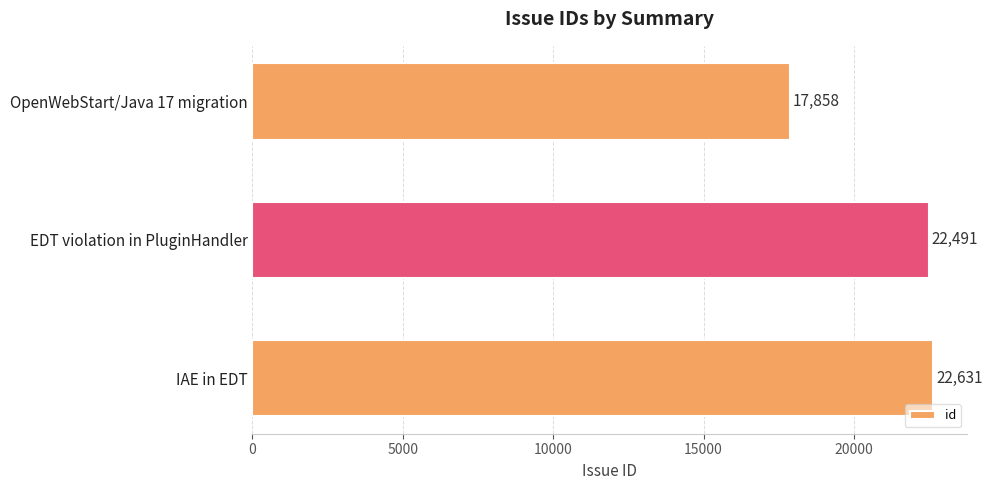

What is the ratio of the value at OpenWebStart/Java 17 migration to the value at IAE in EDT?

0.8